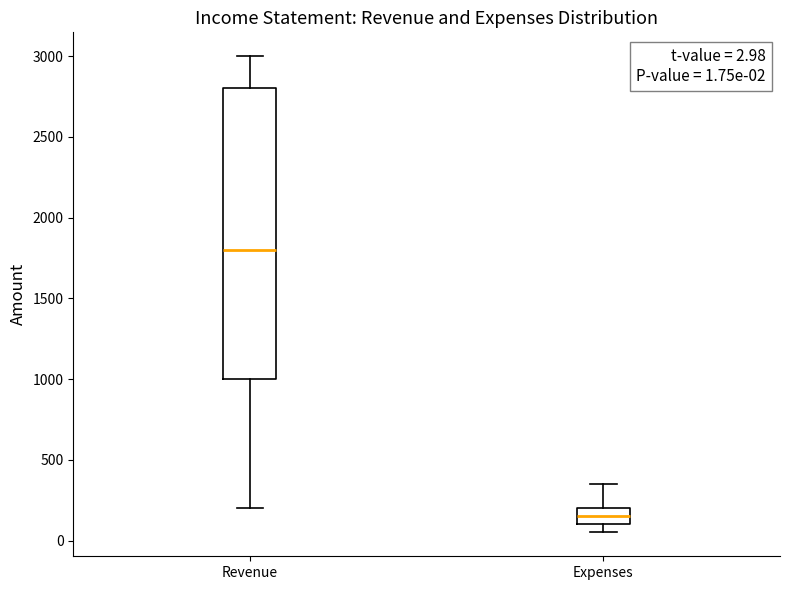

Which box is the tallest, from its lower edge to its upper edge?

Revenue